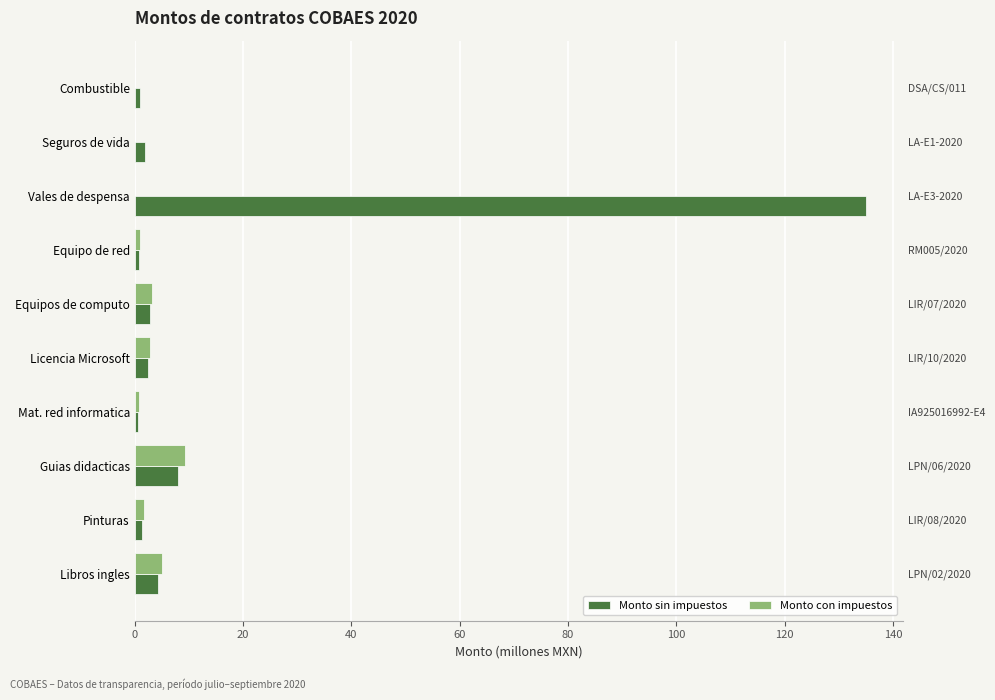

The Monto sin impuestos series shows 1.4 at Equipo de red. True or false?

False